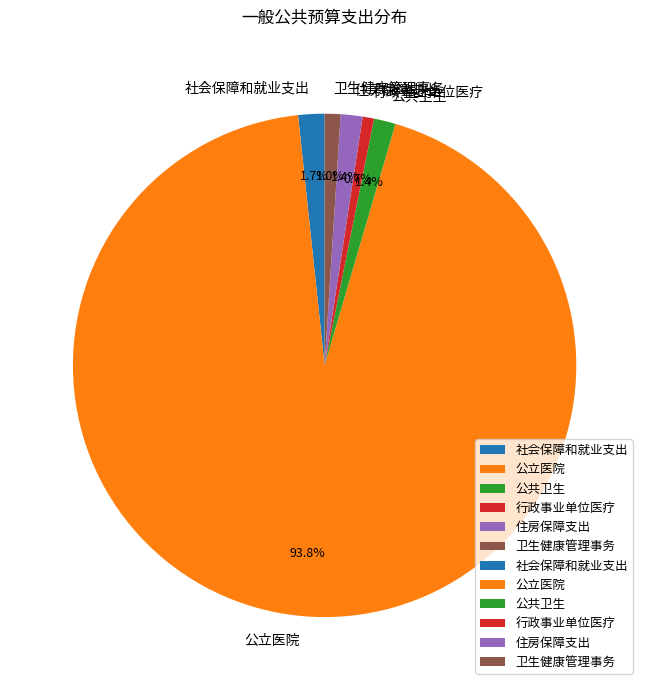

Which slice is the largest?

公立医院